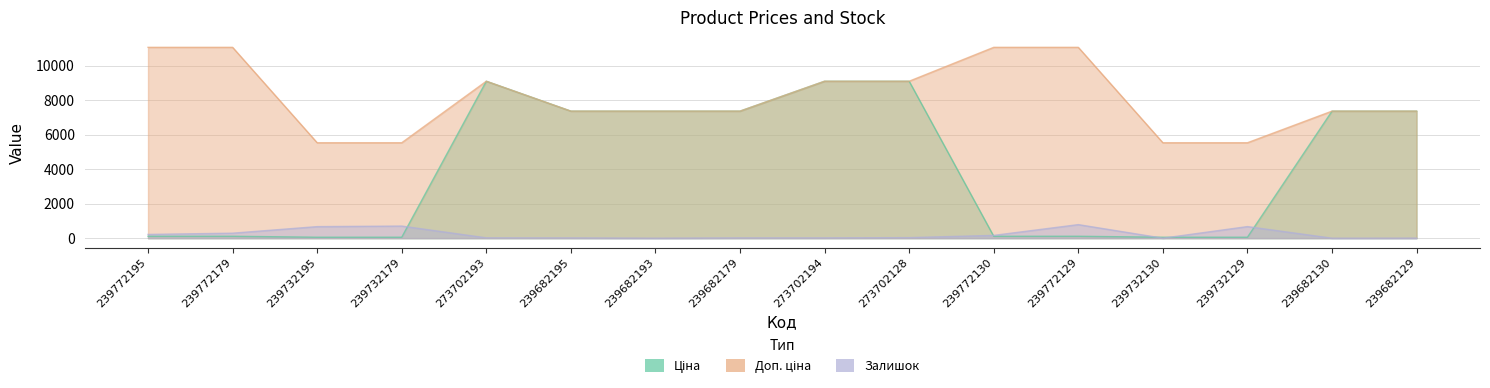

How many values in the Доп. ціна series are below 7360?

4